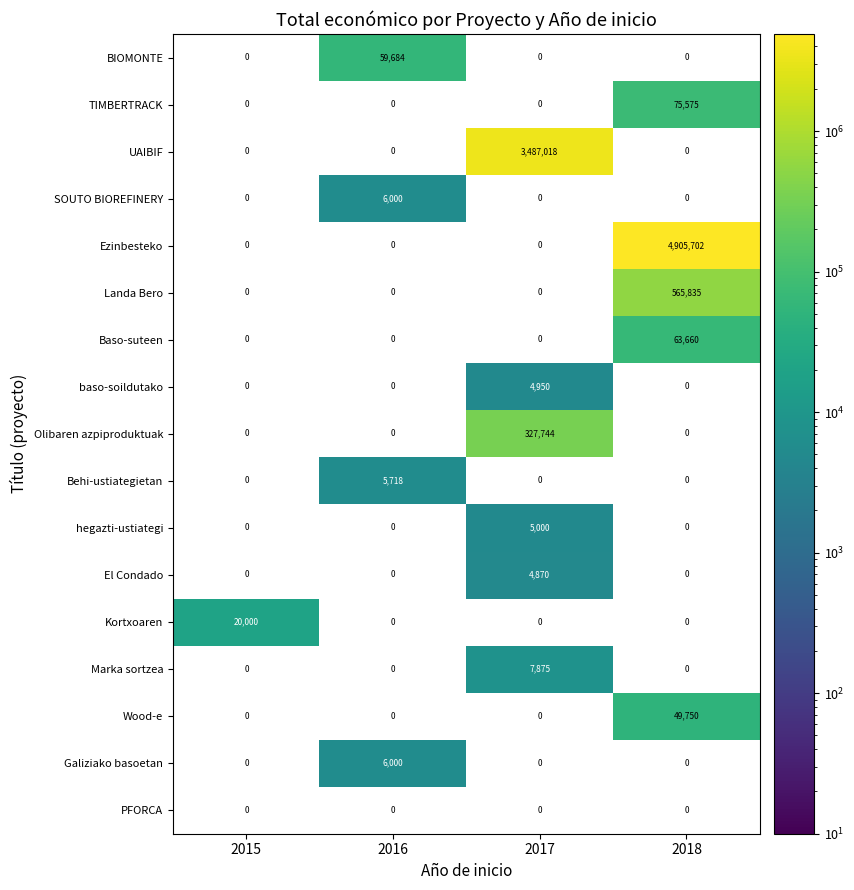

The value of Landa Bero at 2018 is 369703. True or false?

False